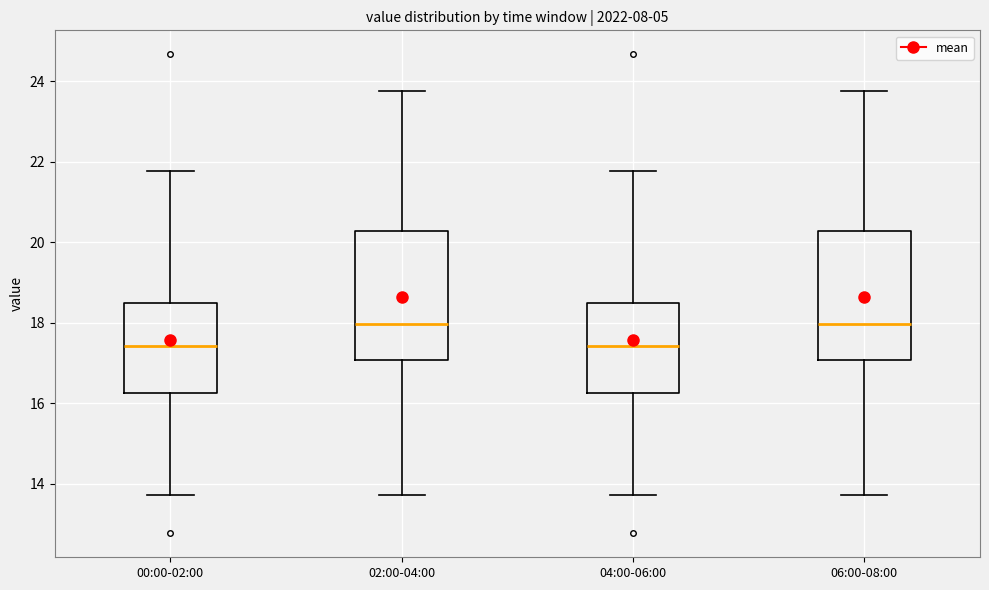

Reading left to right, read every box against the y-axis: the position of its median line, the range the box covers, and the ends of its whiskers. The values are not printed on the chart, so give them approximately, as read against the axis.

00:00-02:00: median 17.4, box 16.2 to 18.4, whiskers 13.8 to 21.8
02:00-04:00: median 18.0, box 17.0 to 20.2, whiskers 13.8 to 23.8
04:00-06:00: median 17.4, box 16.2 to 18.4, whiskers 13.8 to 21.8
06:00-08:00: median 18.0, box 17.0 to 20.2, whiskers 13.8 to 23.8